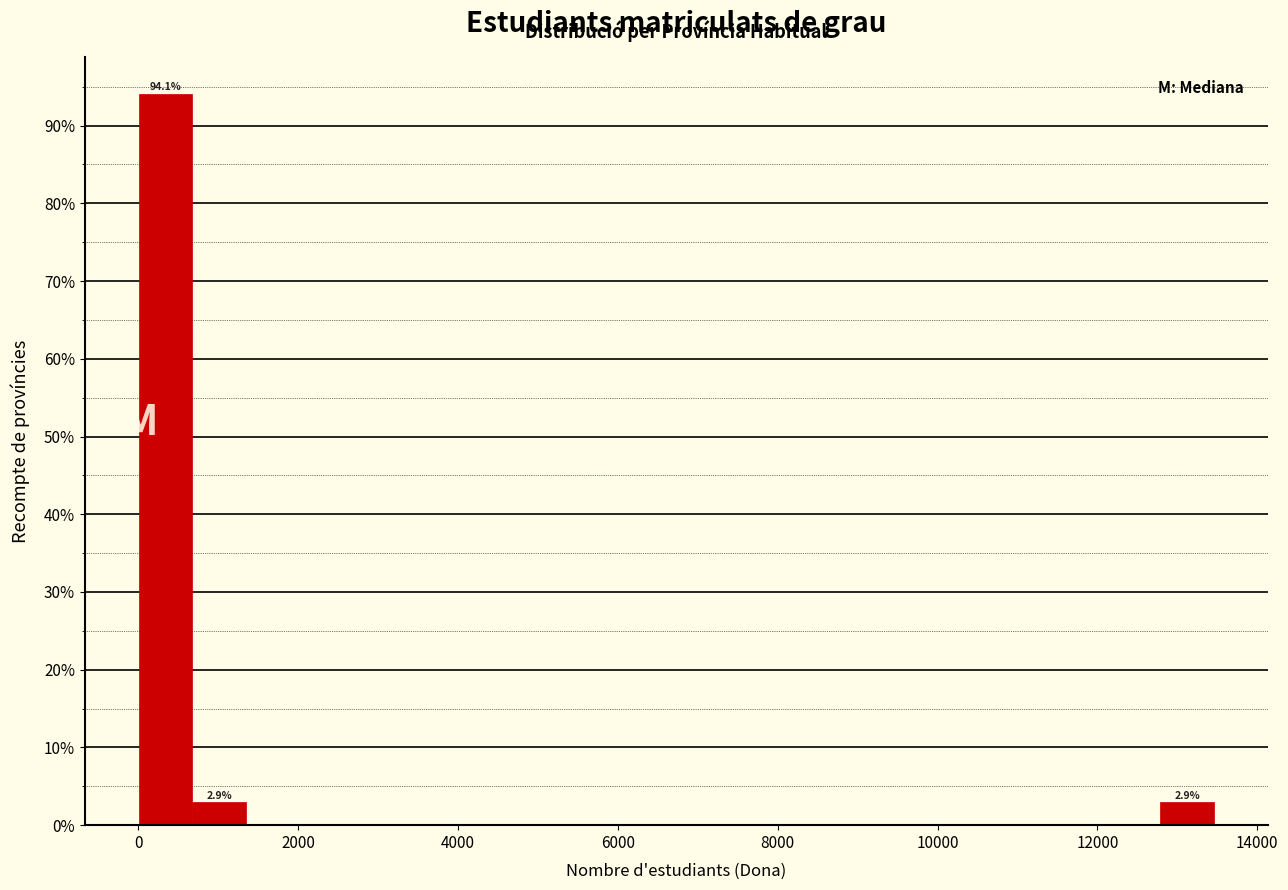

Around what value on the x-axis is the tallest bar? Give the approximate position of its centre, as read against the axis.

400